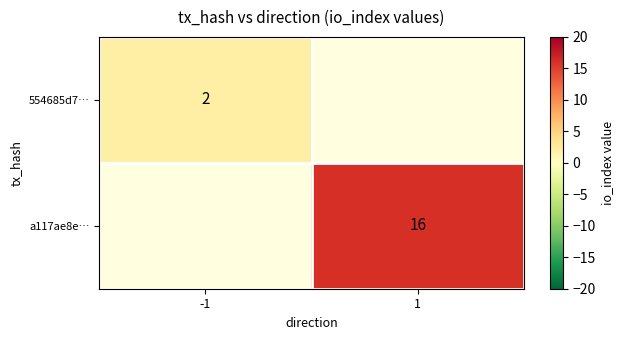

True or false: 554685d7… has a value of 1 at -1.

False